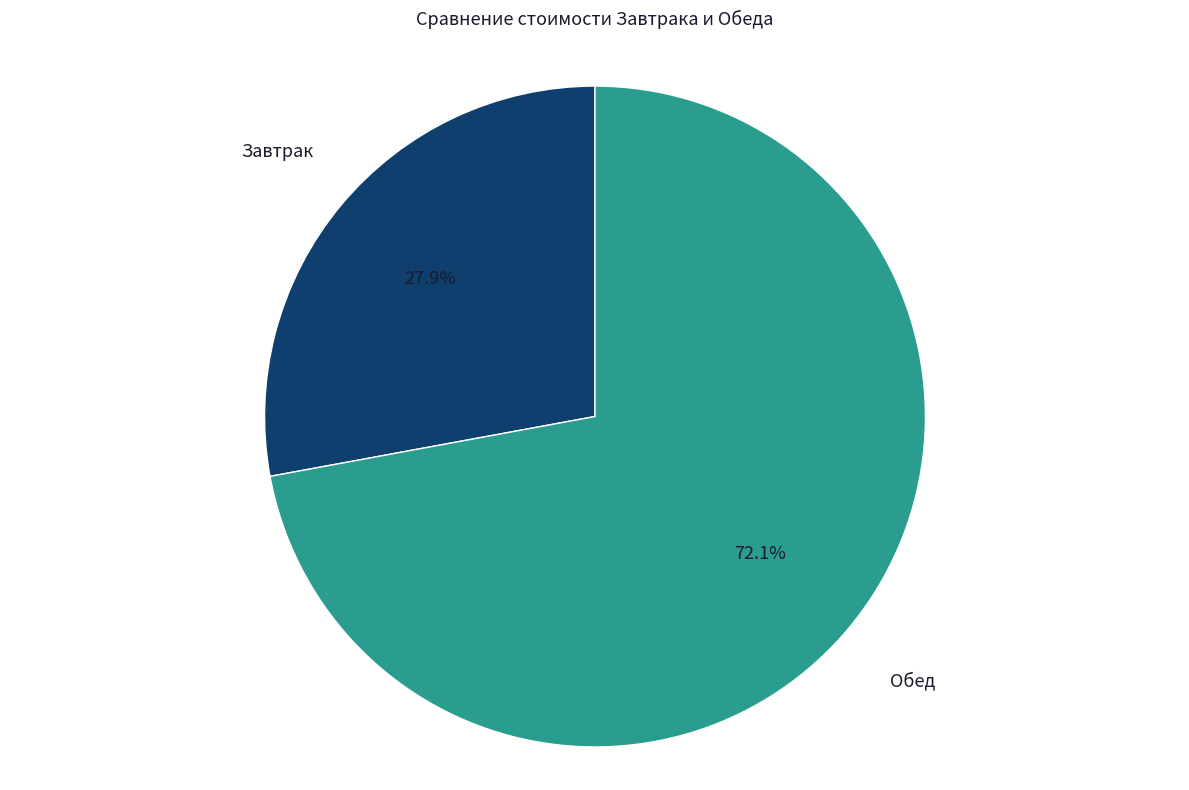

Which slice is the largest?

Обед